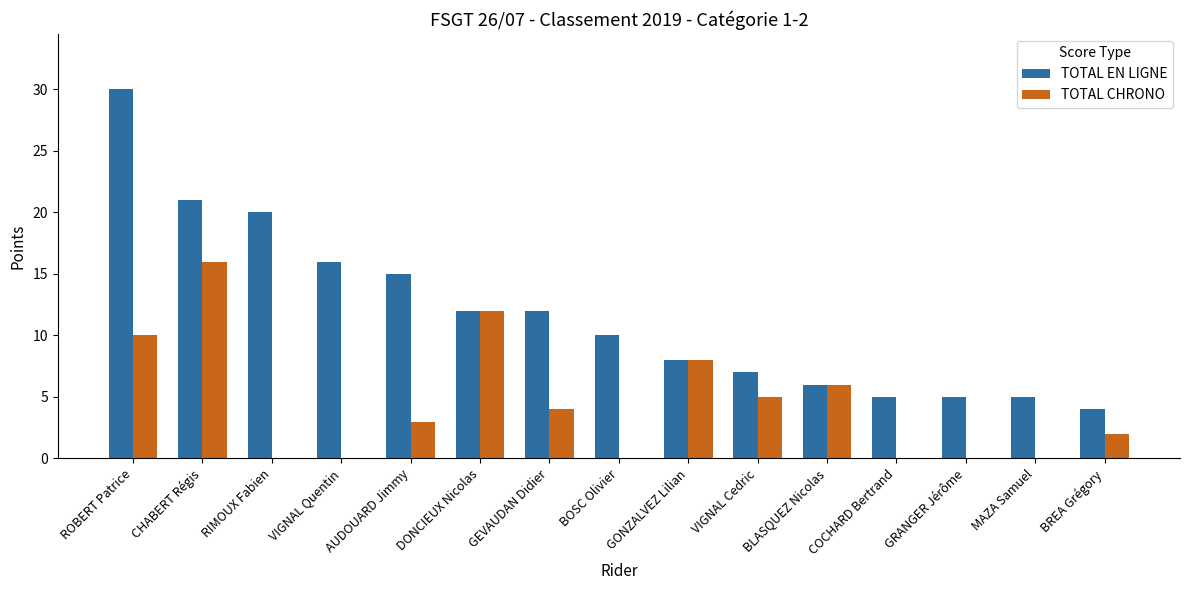

Is it true that TOTAL CHRONO equals 0 at COCHARD Bertrand?

True